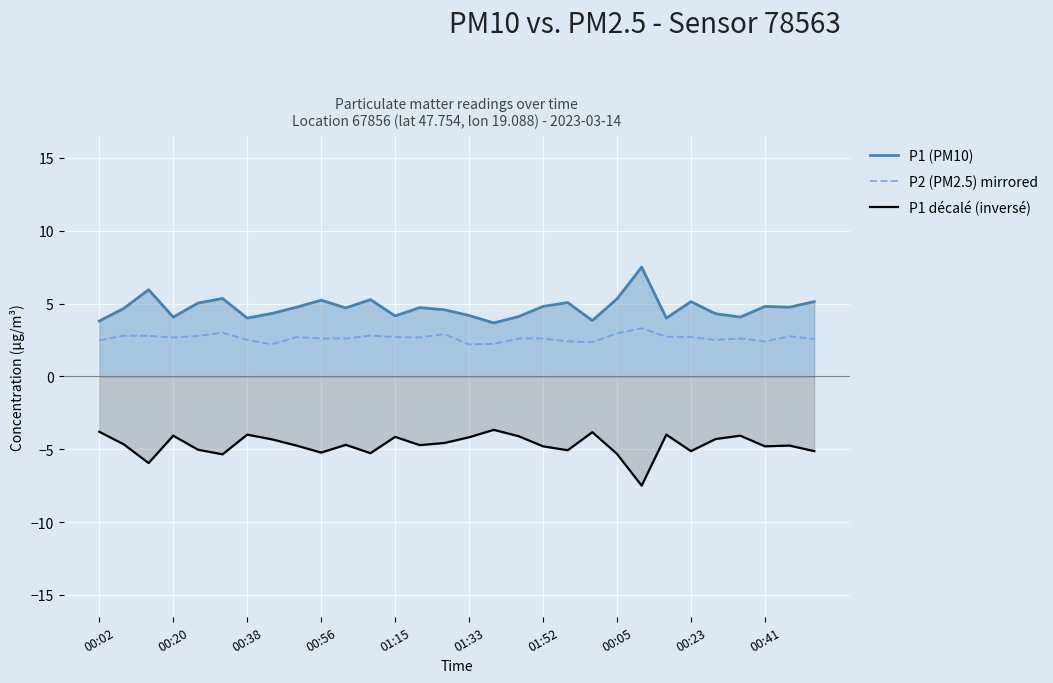

List the series in order of their peak value, lowest first.

P1 décalé (inversé), P2 (PM2.5) mirrored, P1 (PM10)